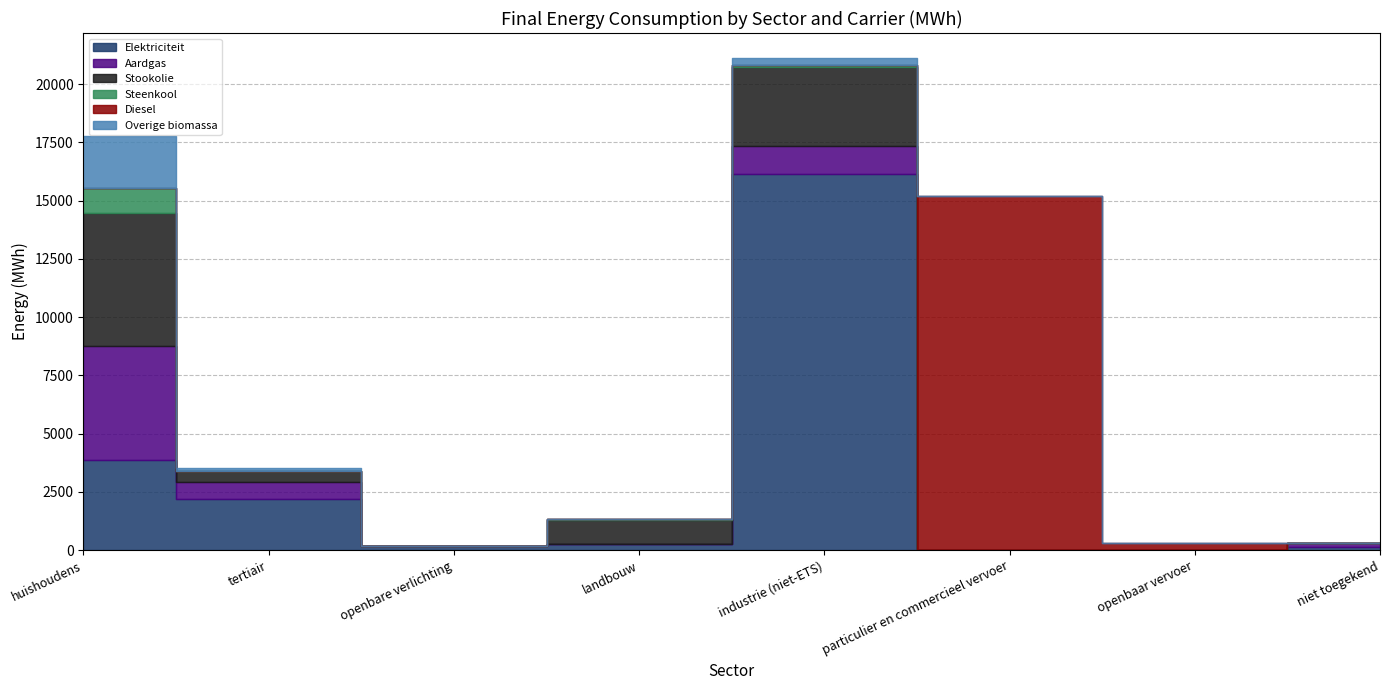

True or false: Overige biomassa and Aardgas intersect in this chart.

False